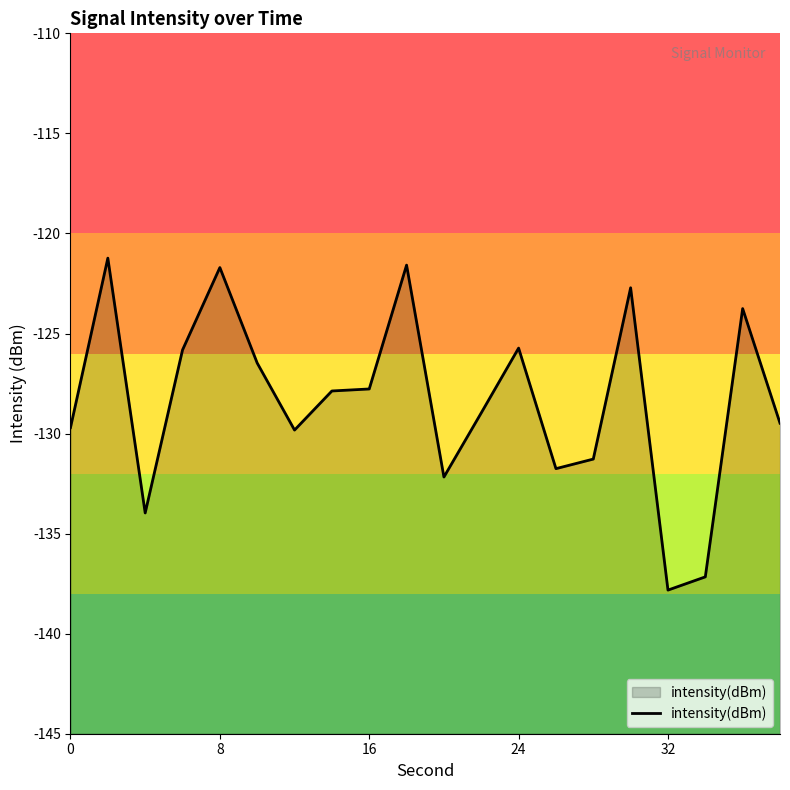

The value at 32 is -137.8. True or false?

True